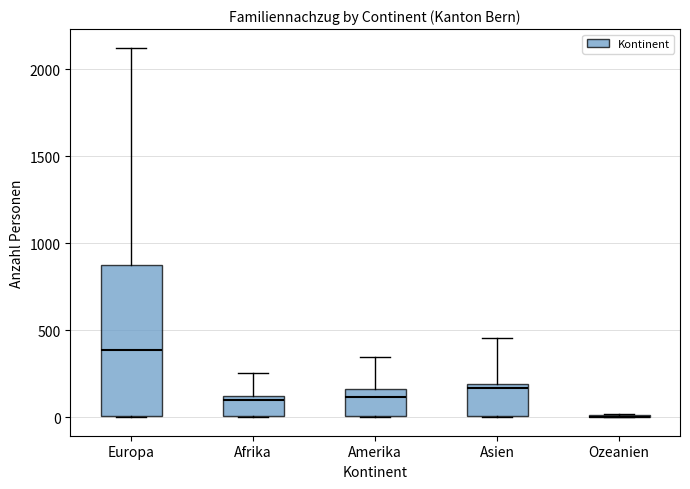

Comparing the boxes themselves (not the whiskers), which one is the tallest?

Europa